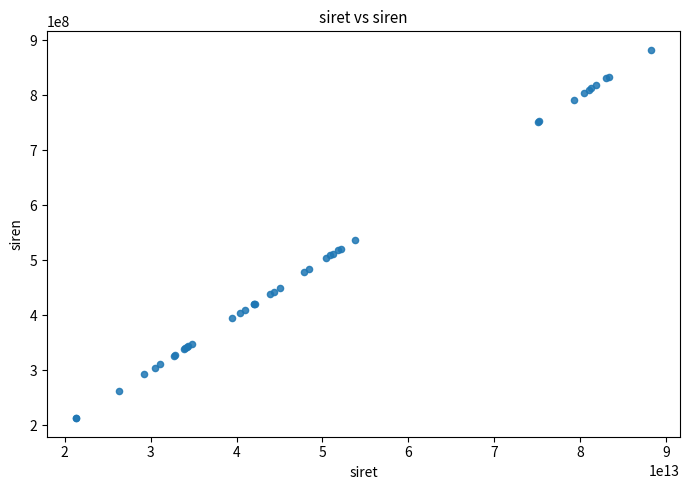

What Y value in the scatter plot is closest to 547850560?

537761272